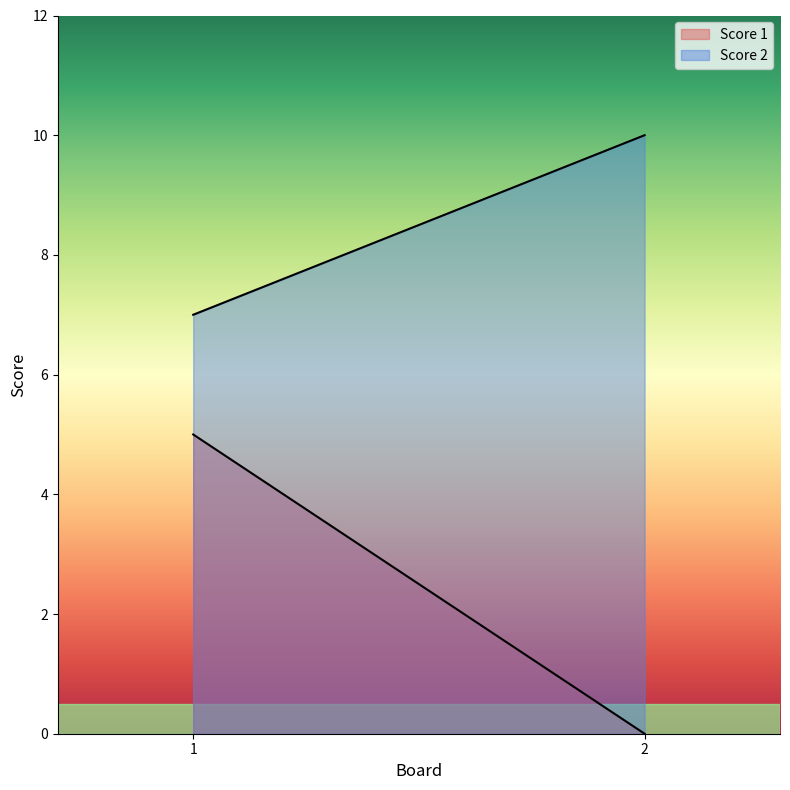

How many Score 1 values are between 0 and 5?

2